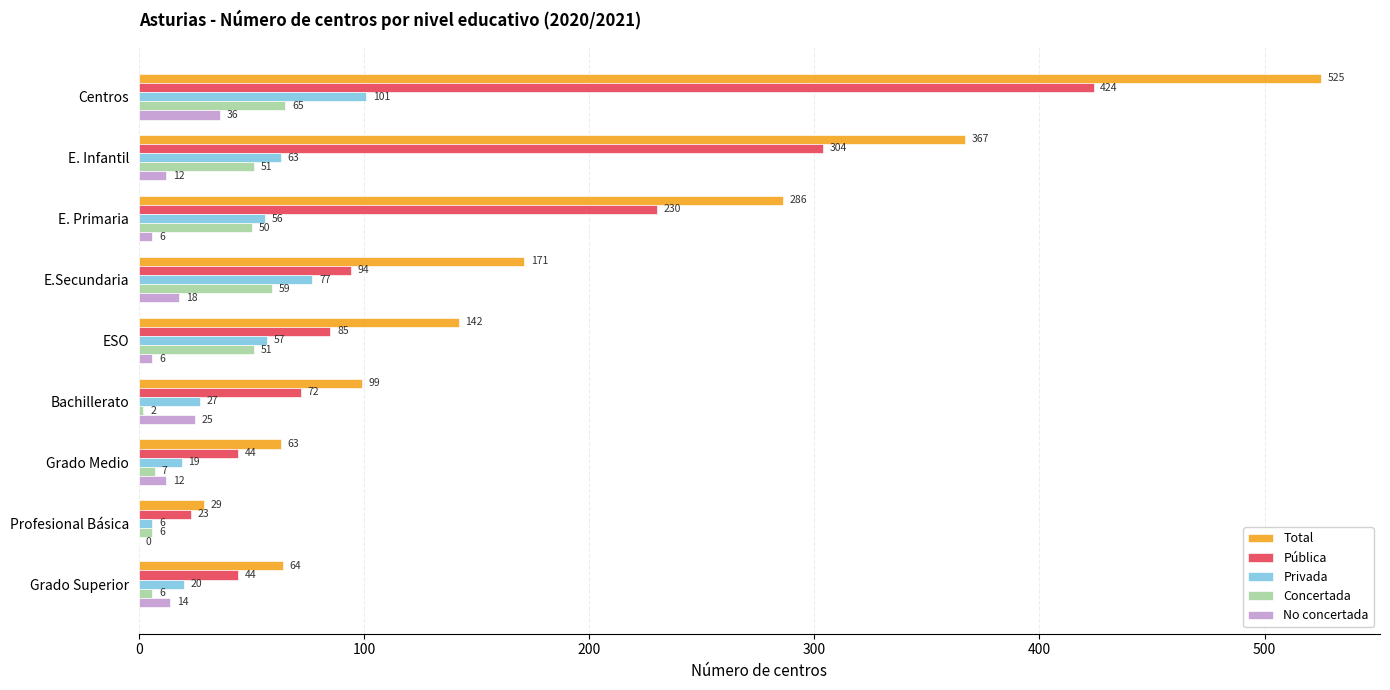

The value of Total at Grado Superior is 64. True or false?

True